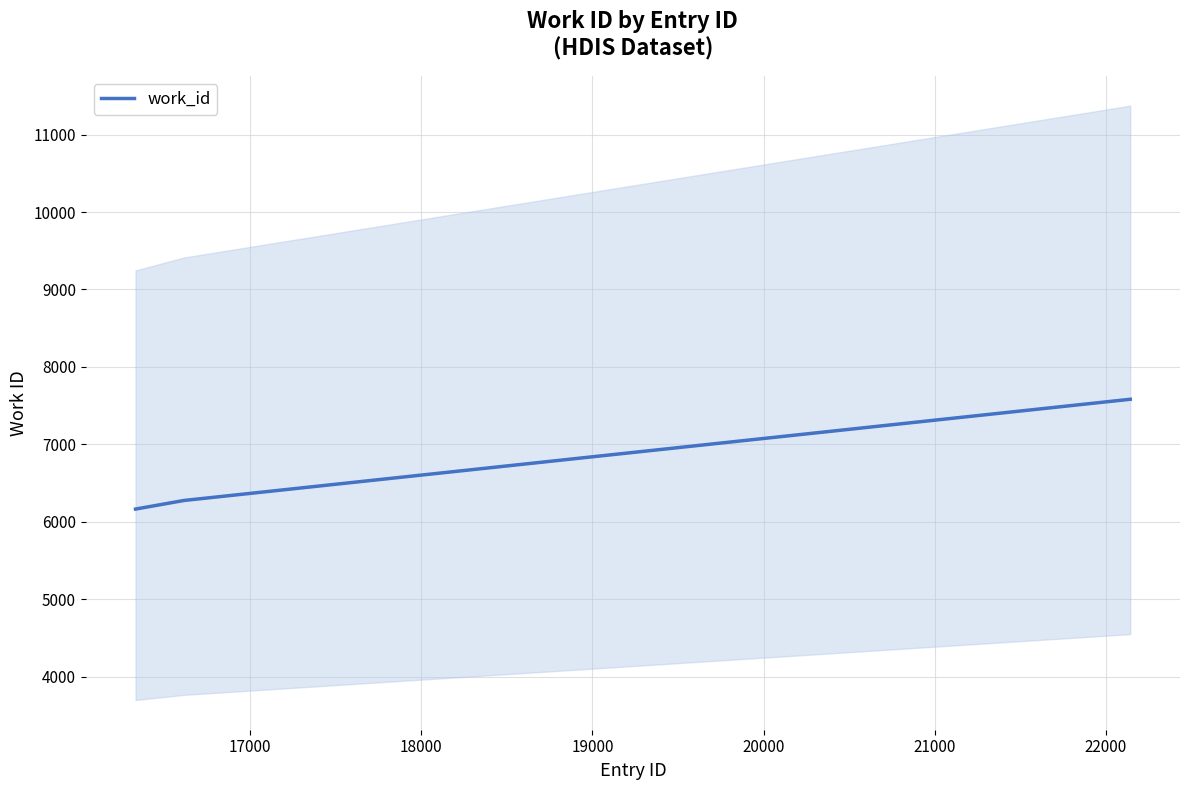

How many series are shown in this chart?

1